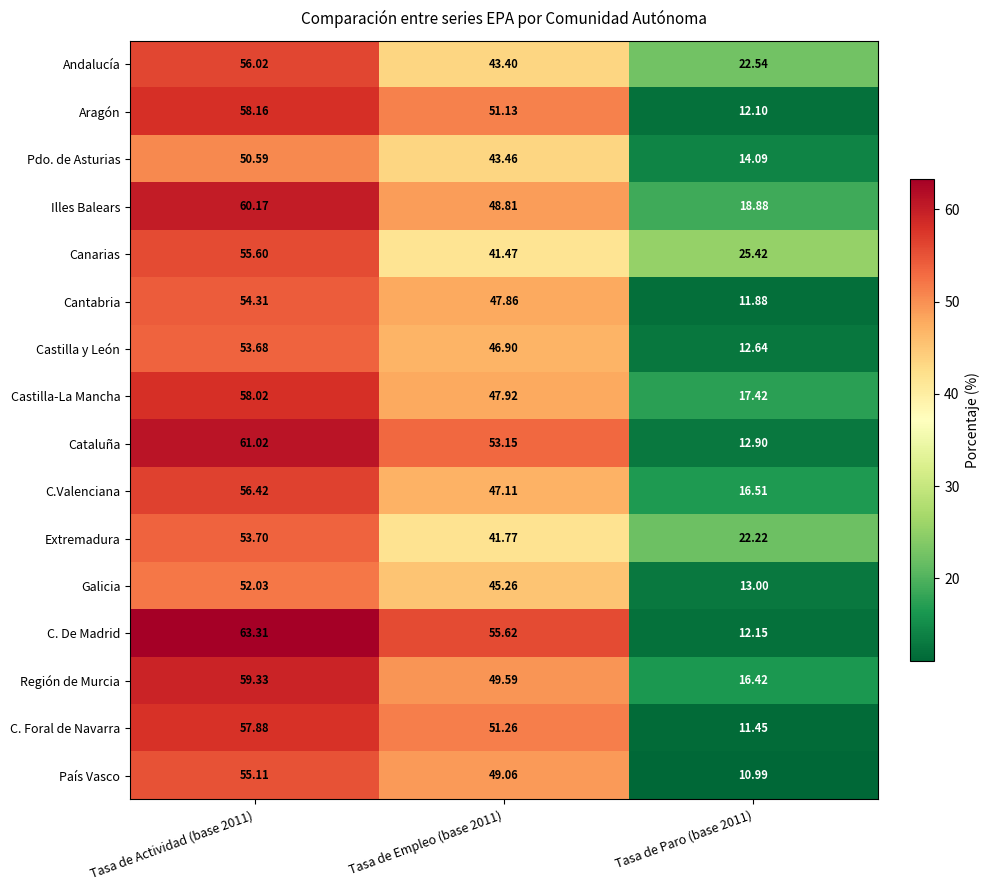

Rank the series by their maximum value, from lowest to highest.

Pdo. de Asturias, Galicia, Castilla y León, Extremadura, Cantabria, País Vasco, Canarias, Andalucía, C.Valenciana, C. Foral de Navarra, Castilla-La Mancha, Aragón, Región de Murcia, Illes Balears, Cataluña, C. De Madrid